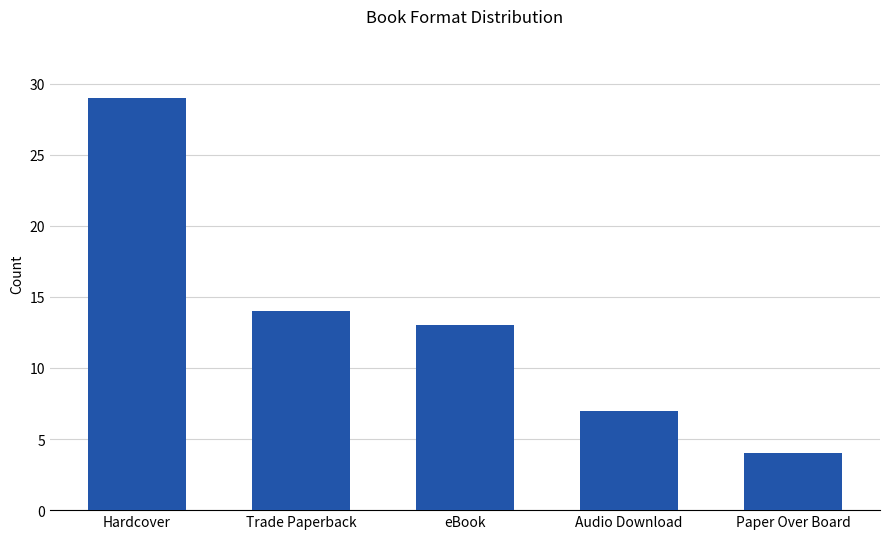

Reading left to right, extract all data points from this chart.

29	14	13	7	4